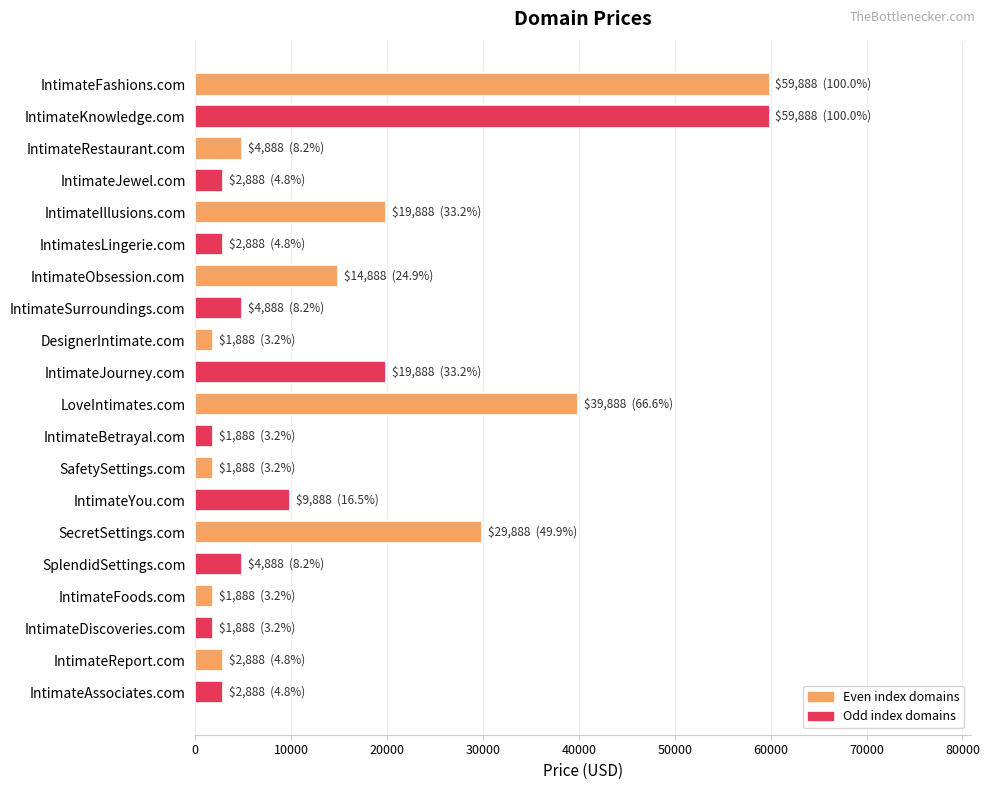

What is the label of the 12th bar from the bottom?

DesignerIntimate.com